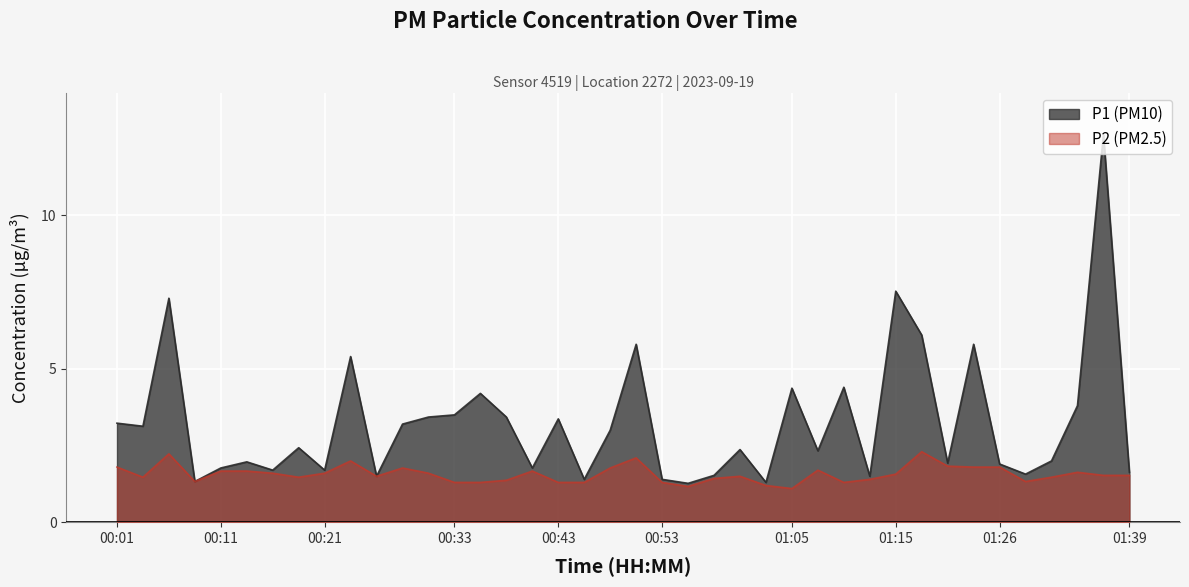

In P1, how many points are lower than both neighbors (excluding endpoints)?

13